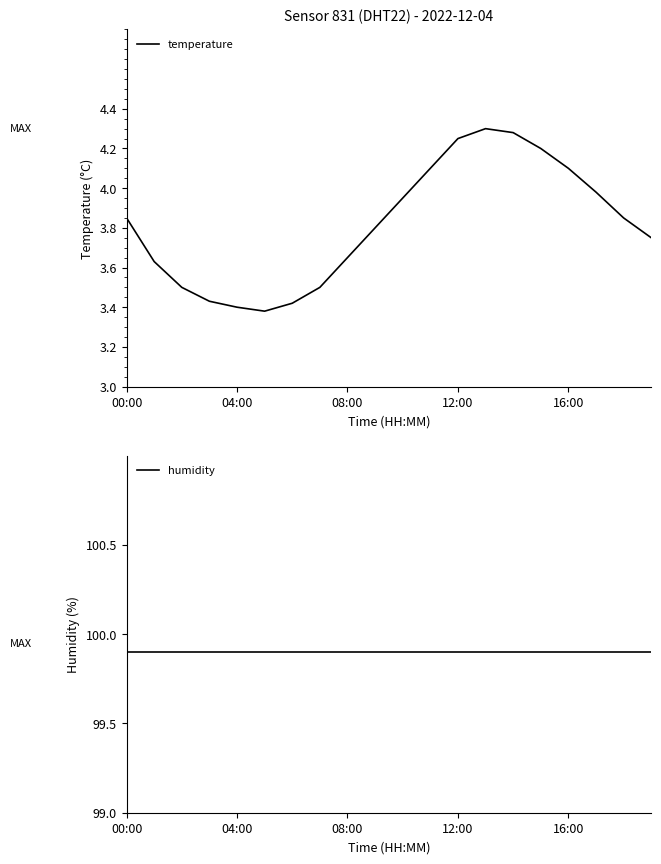

At which category does temperature reach its first local valley?

5